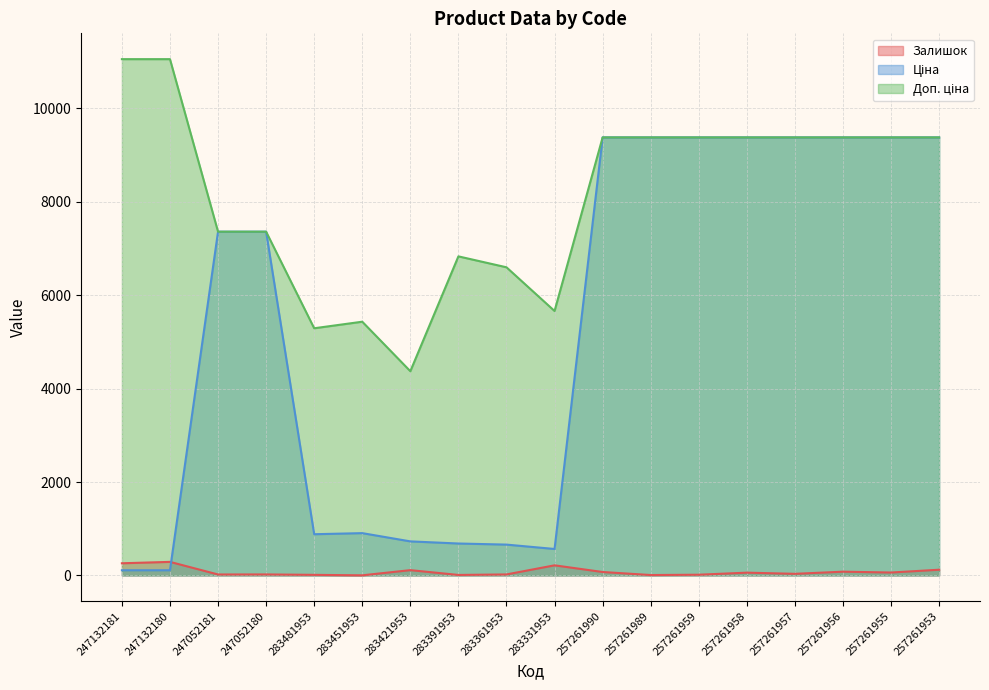

How many lines are shown in the chart?

3